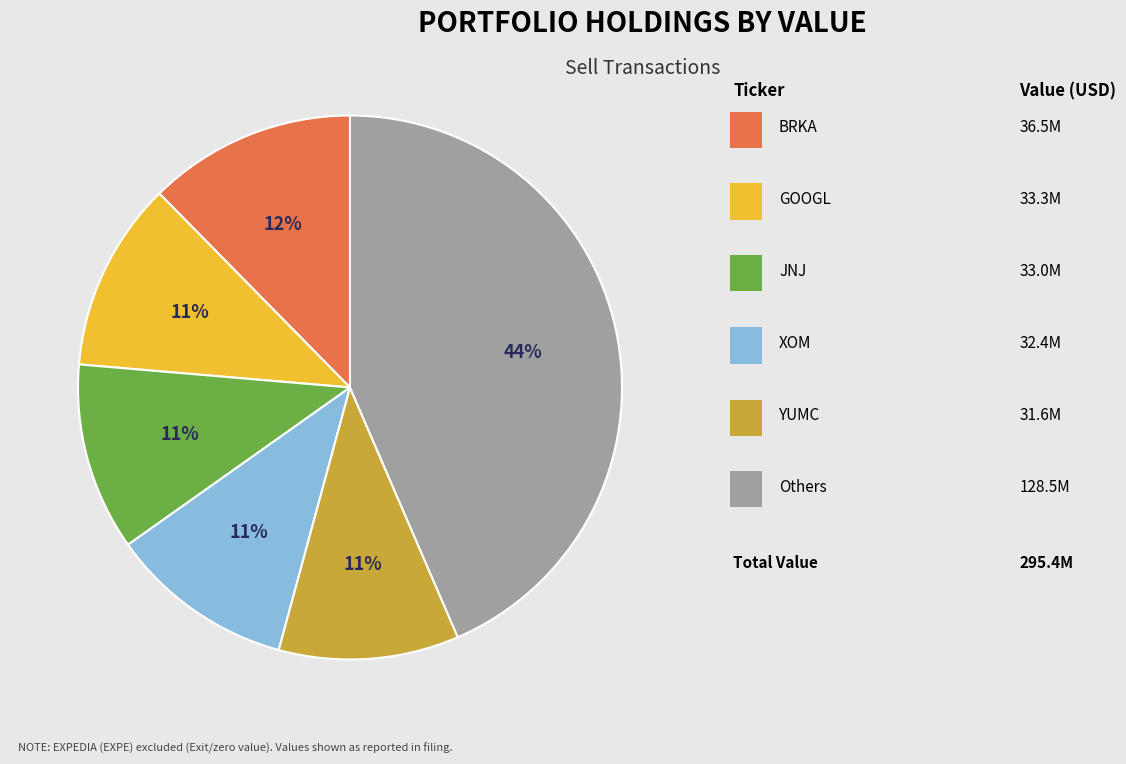

Count the number of slices in the pie.

6